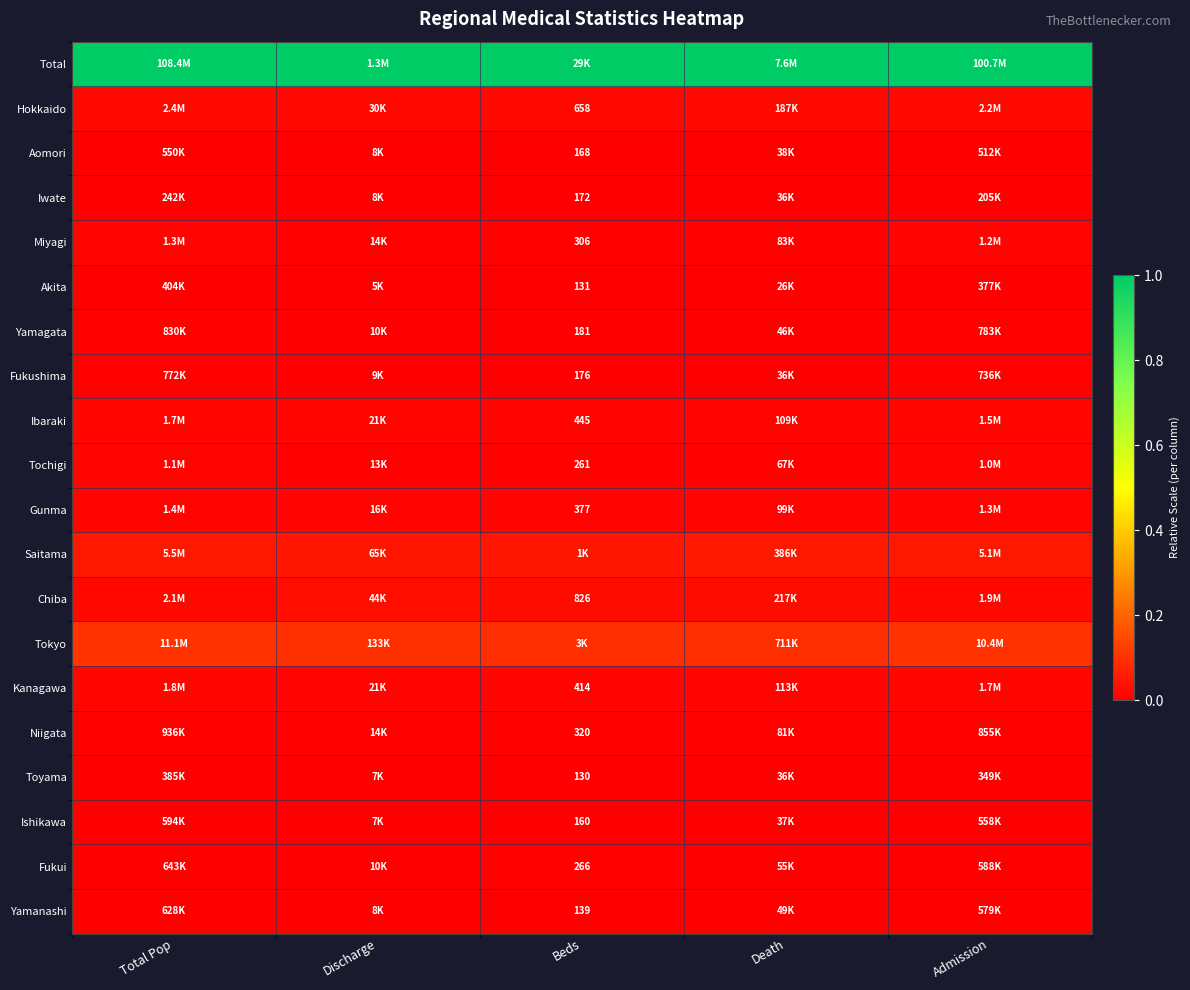

Which label corresponds to the largest value in the chart?

Total Pop